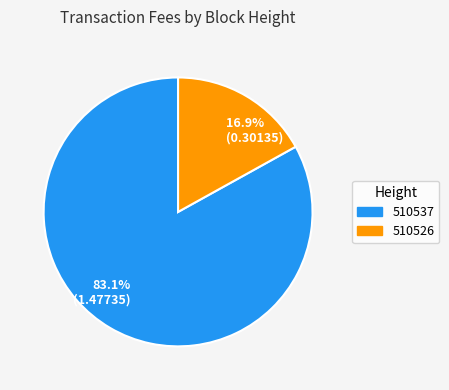

Does 83.1% (1.47735) represent more than half of the total?

Yes